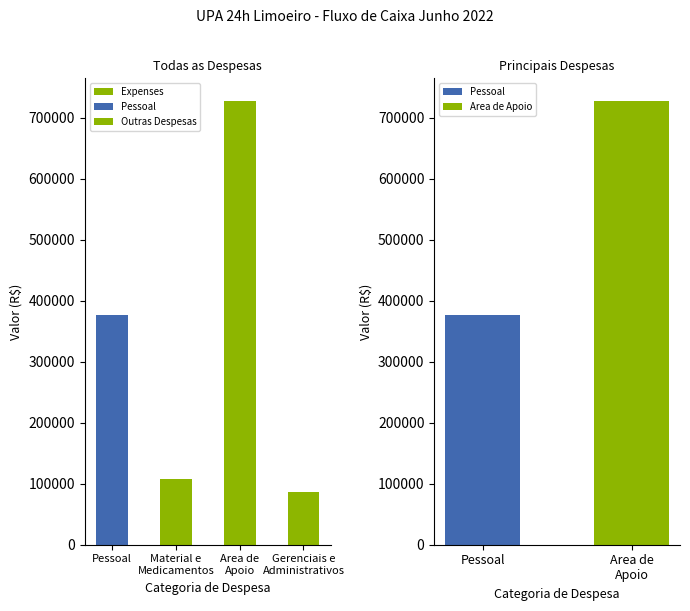

Reading right to left, extract all data points from this chart.

85970.2	727917.4	106947.3	376330.4